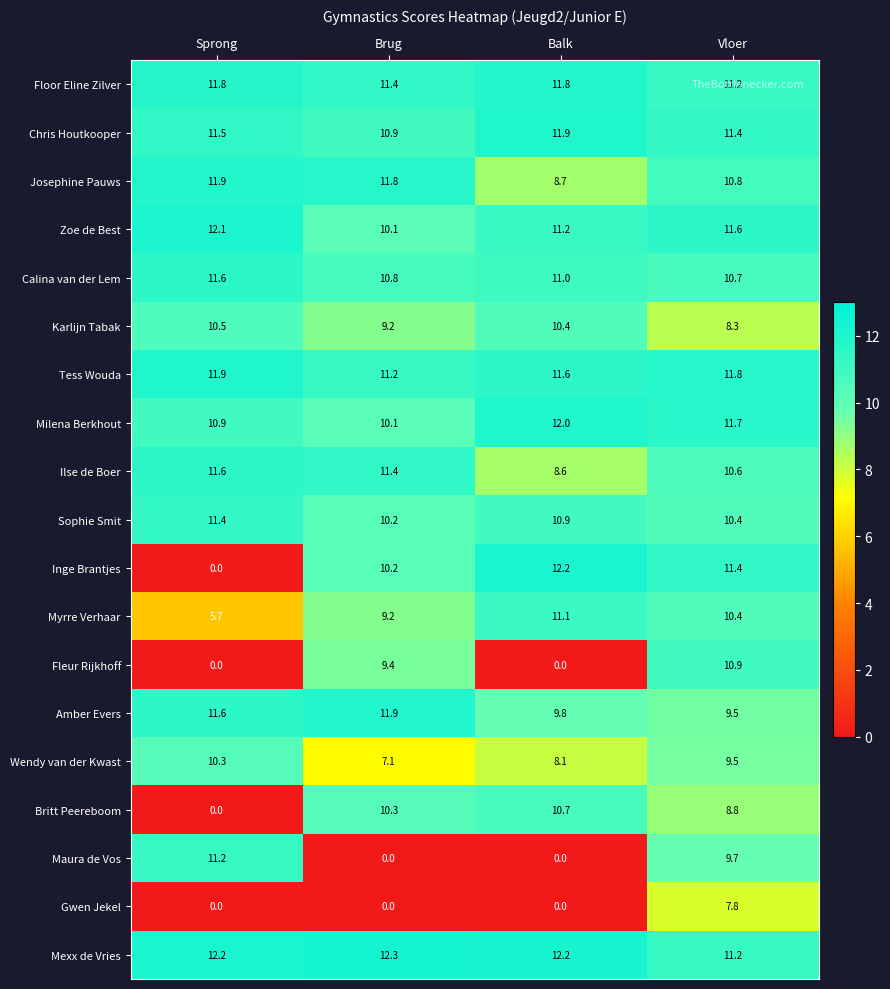

What is the sum of the Maura de Vos values at Sprong and Vloer?

20.9